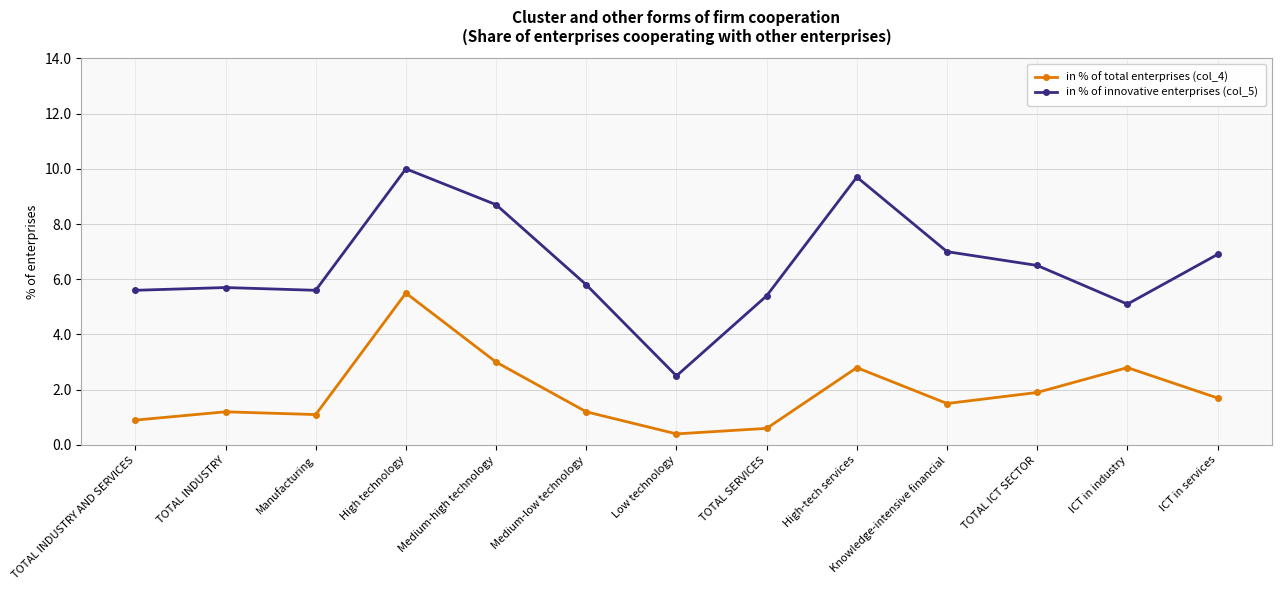

Which series has the largest range (max minus min)?

in % of innovative enterprises (col_5)